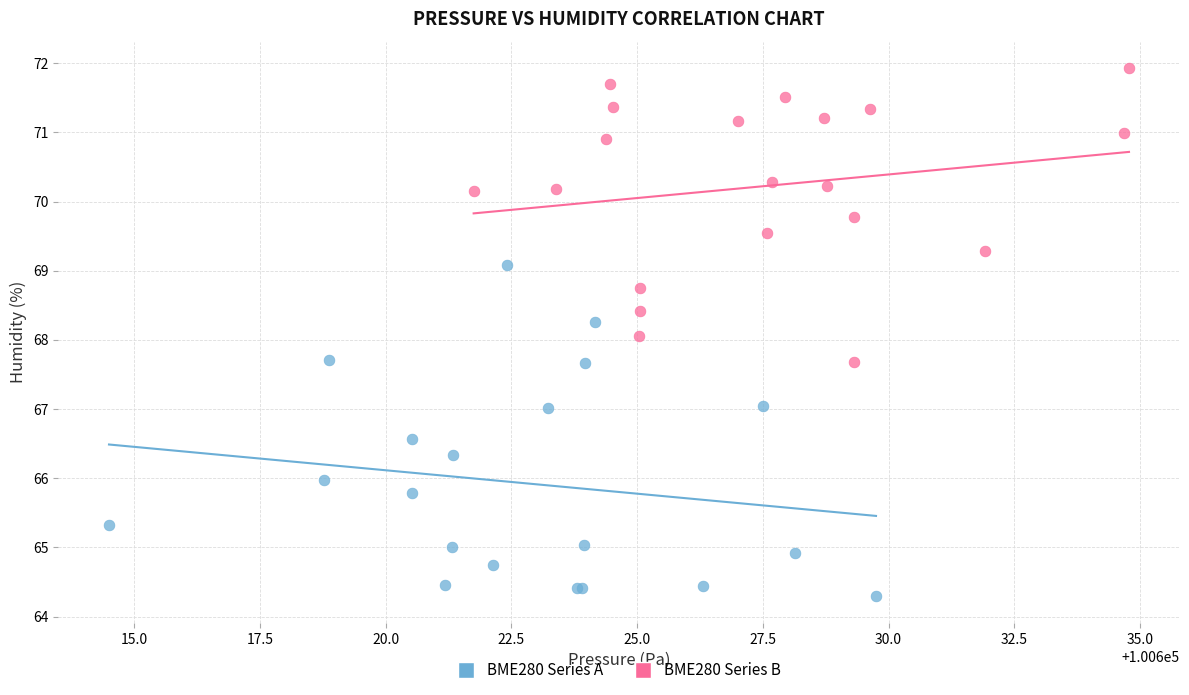

Which series contains the lowest Y value?

BME280 Series A